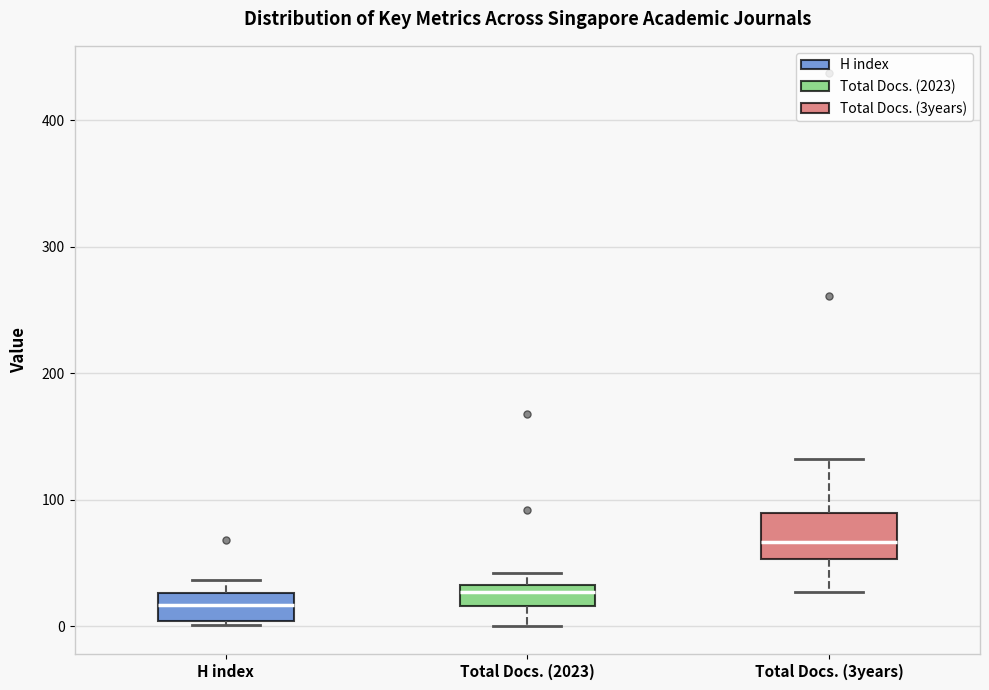

Which box is the tallest, from its lower edge to its upper edge?

Total Docs. (3years)